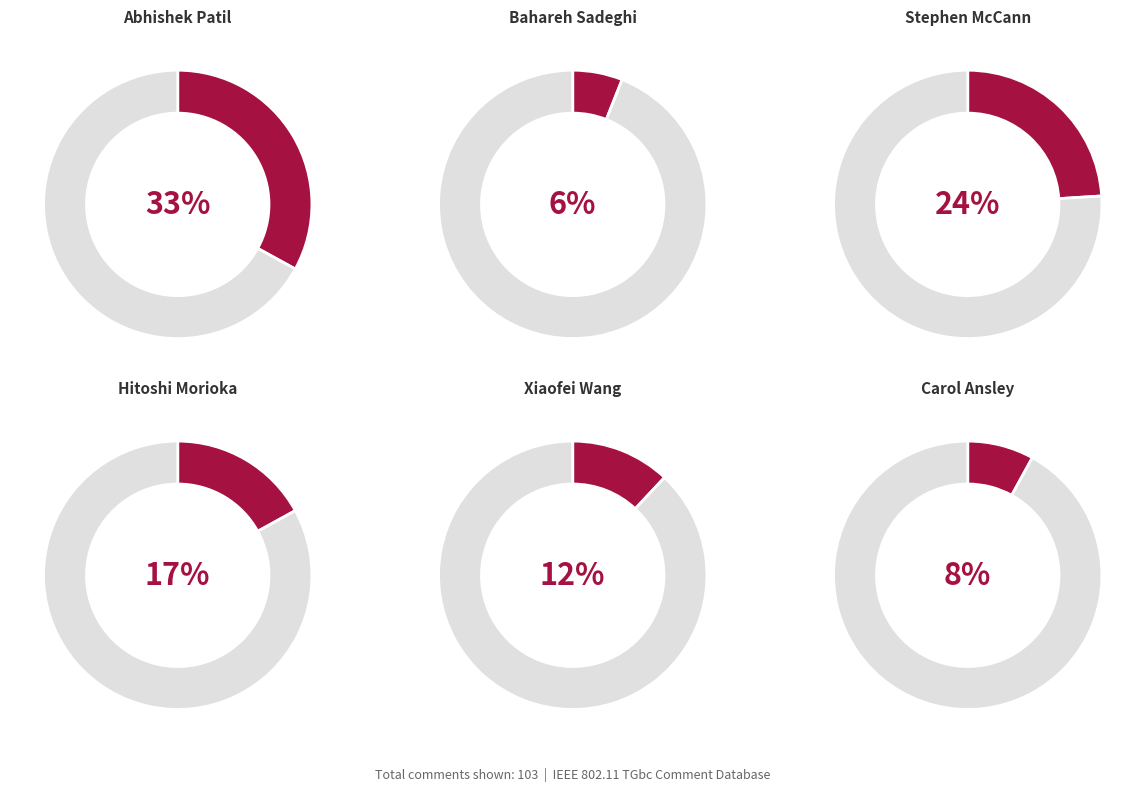

Does Stephen McCann account for over 50% of the chart?

No